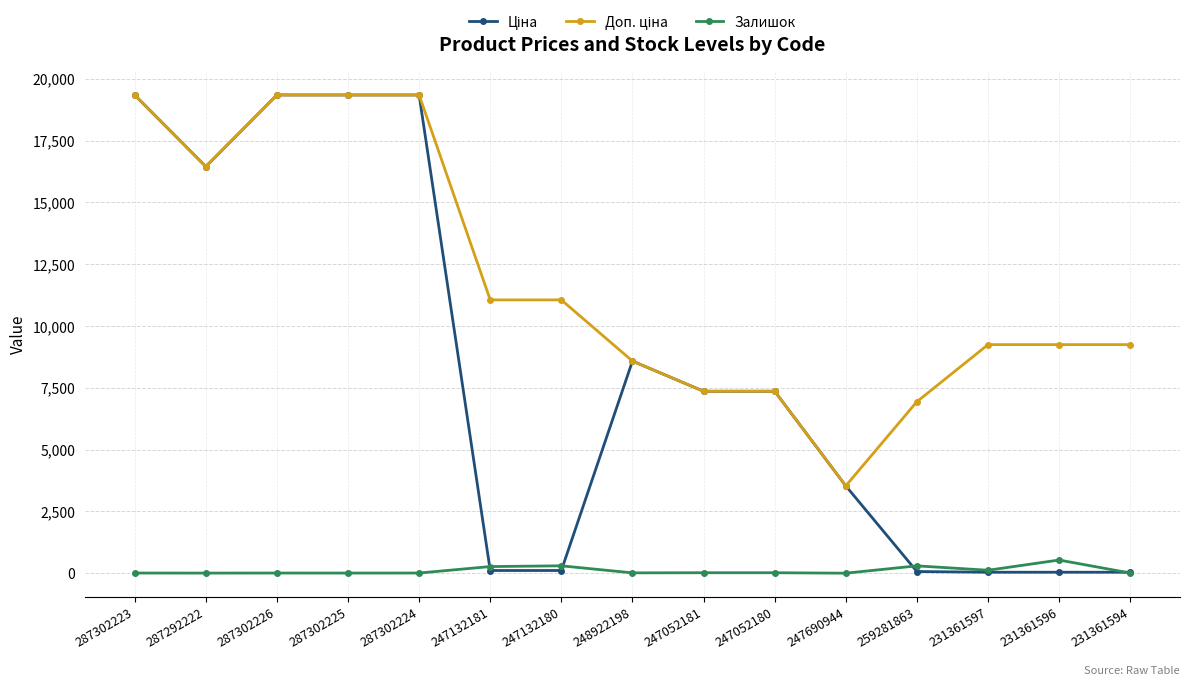

What is the value of the Залишок point at the 14th from the left?

534.0